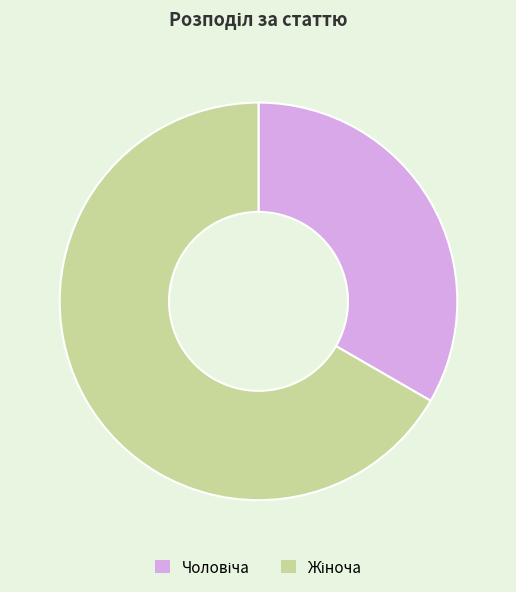

Is there a majority slice in this chart?

Yes